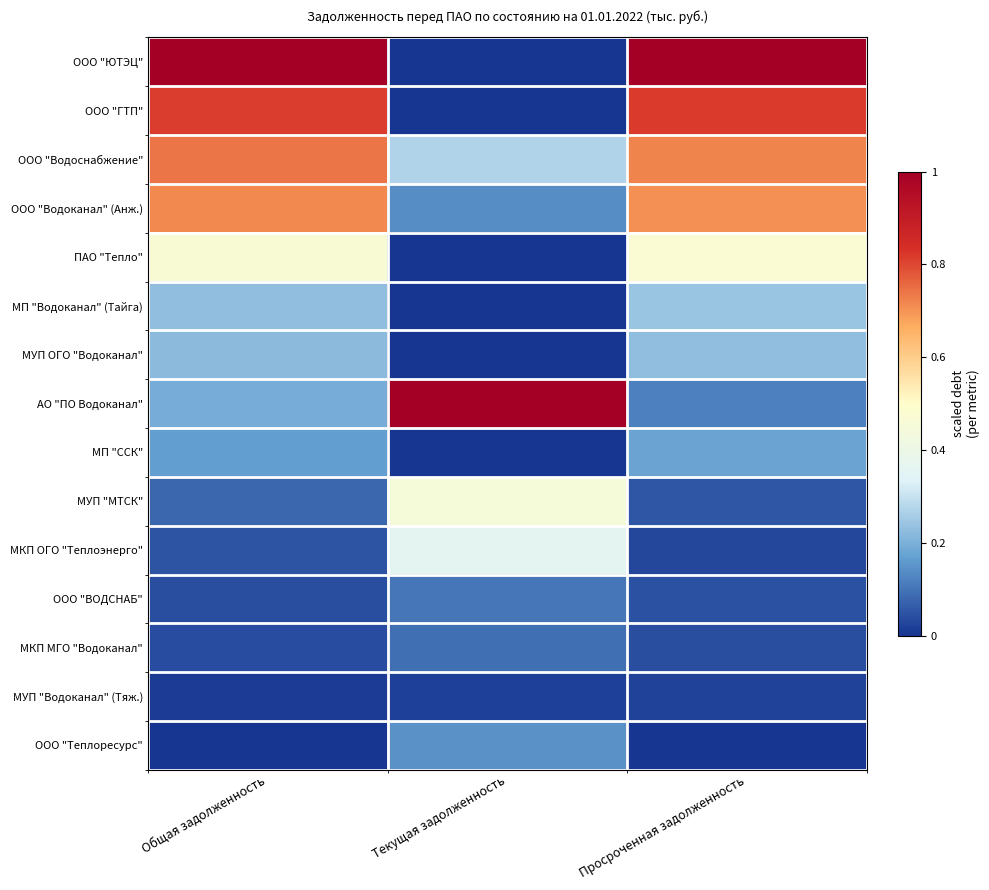

Which label corresponds to the largest value in the chart?

Общая задолженность